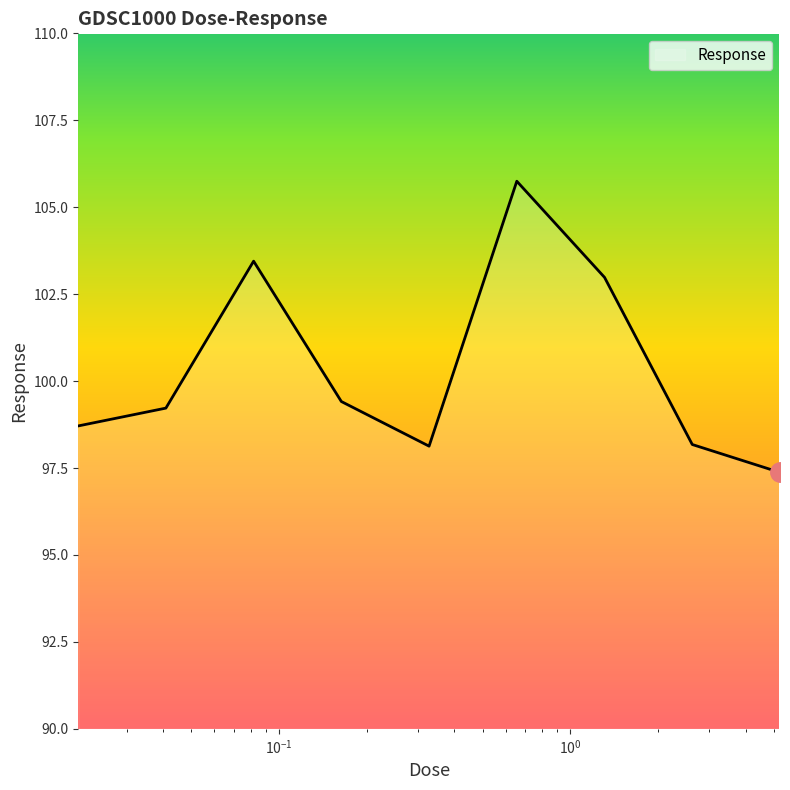

Does the chart have visible grid lines?

No